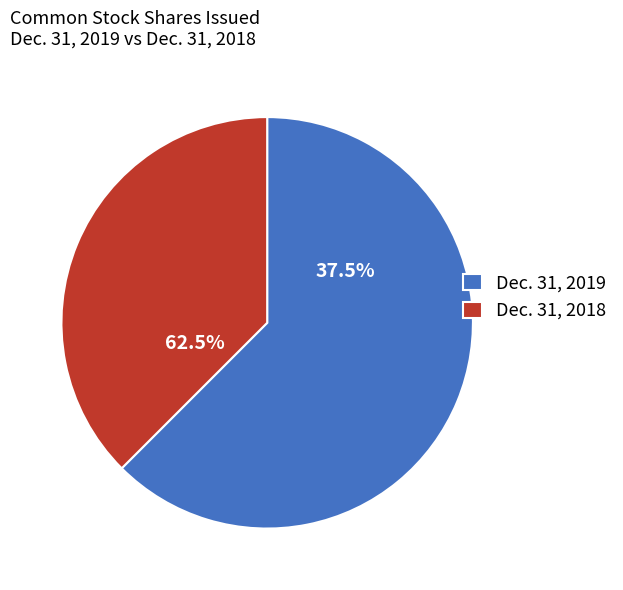

To the nearest percent, what is the combined percentage of Dec. 31, 2018 and Dec. 31, 2019?

100%